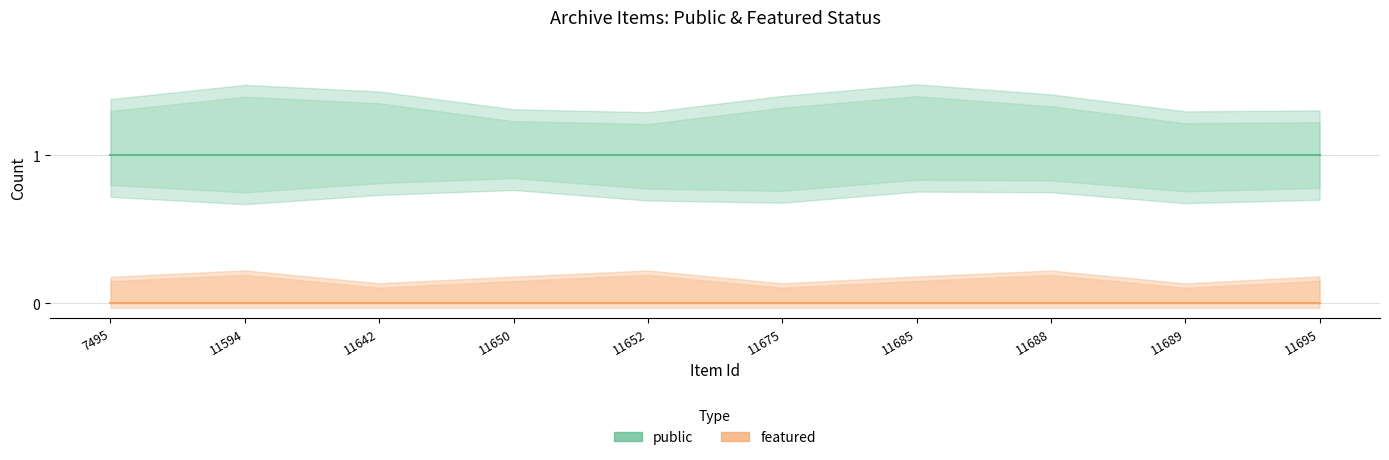

What is the maximum value shown in the chart?

1